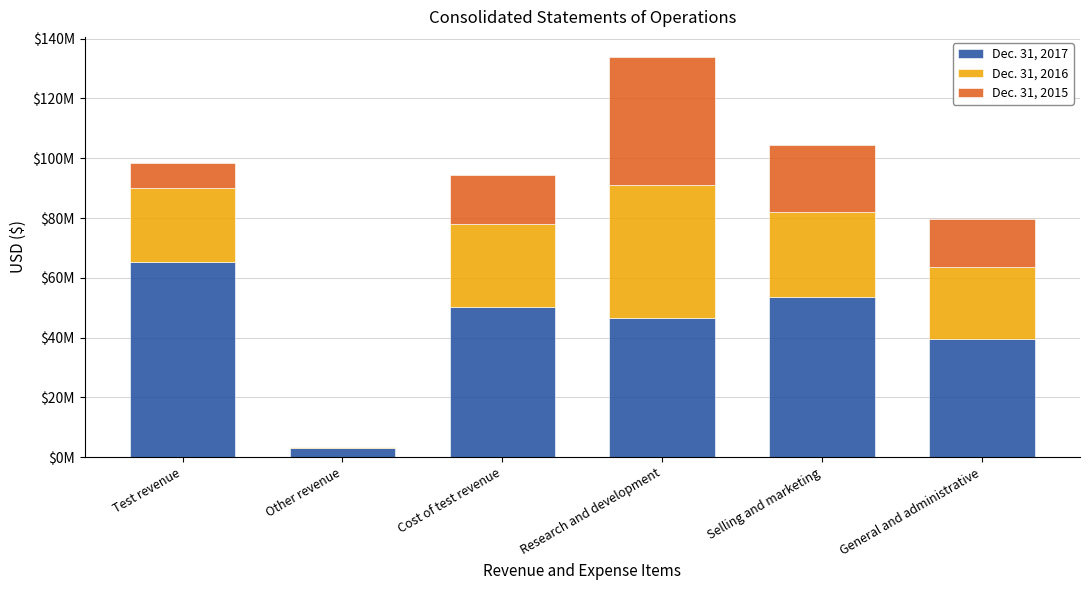

Read the Dec. 31, 2017 value at Cost of test revenue, to the nearest 10.

50142000